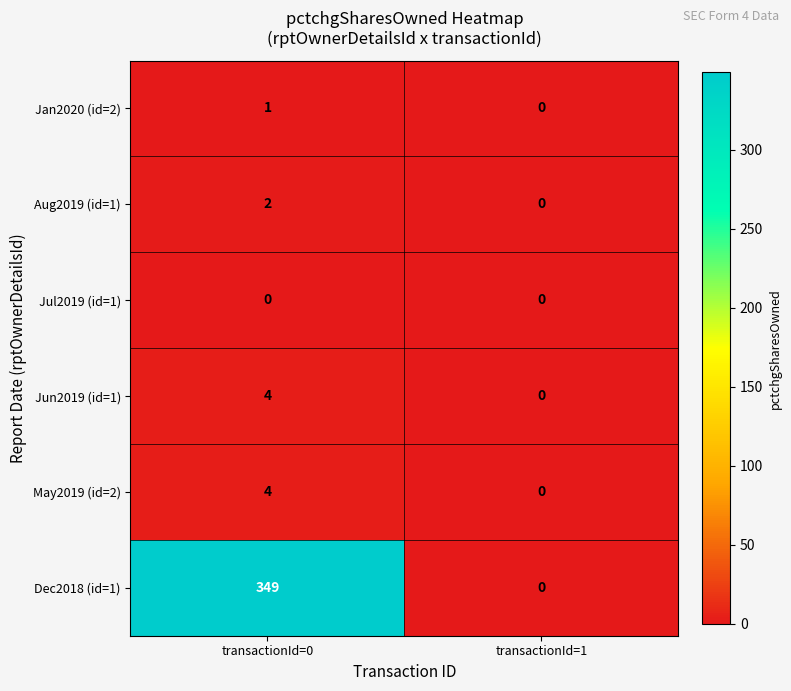

True or false: Dec2018 (id=1) has a value of 349 at transactionId=0.

True